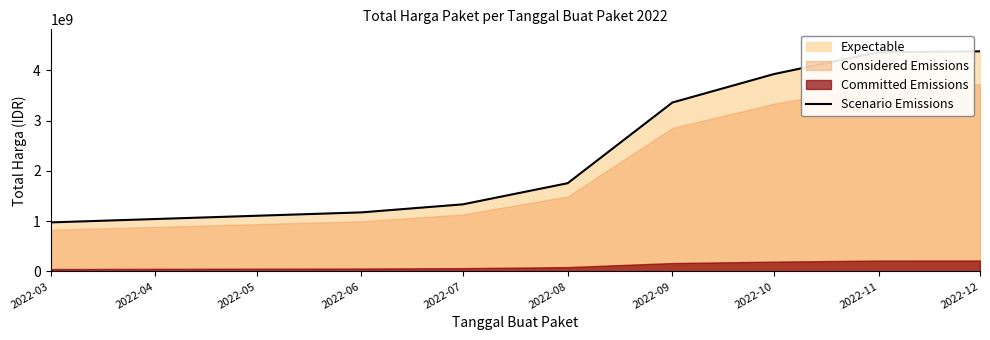

At which label does Scenario Emissions reach its minimum?

2022-03